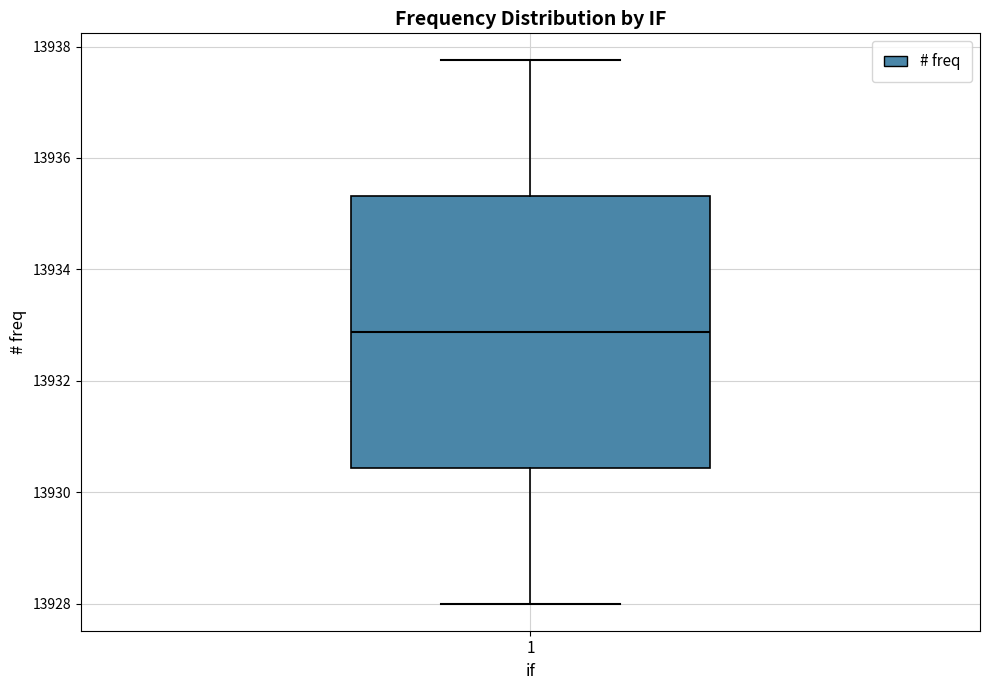

Read this box plot against the y-axis: the position of the median line, the range covered by the box, and the ends of both whiskers. The values are not printed on the chart, so give them approximately, as read against the axis.

median 13932.8, box 13930.4 to 13935.4, whiskers 13928.0 to 13937.8